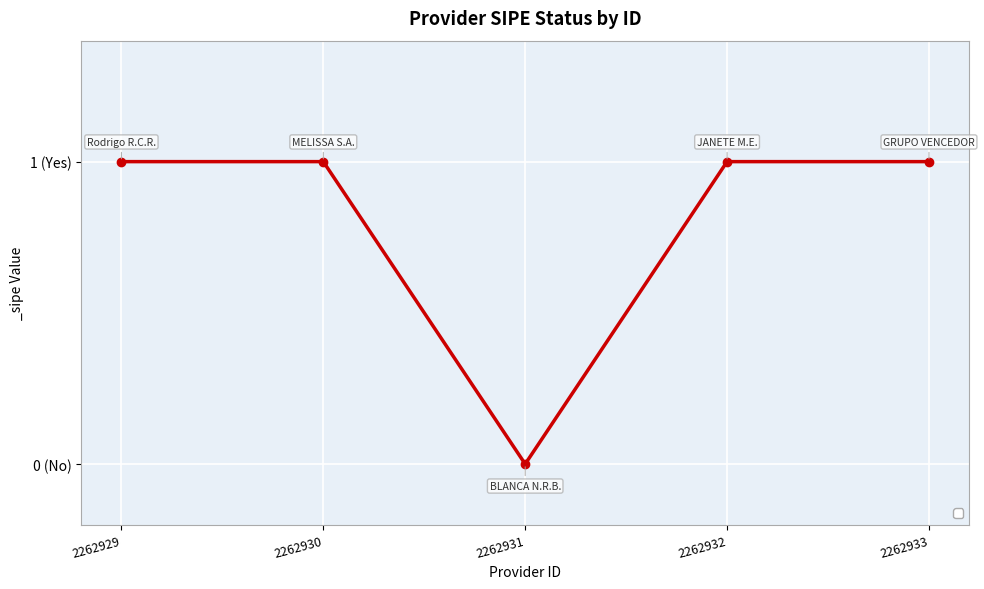

The value at 2262929 is 2. True or false?

False